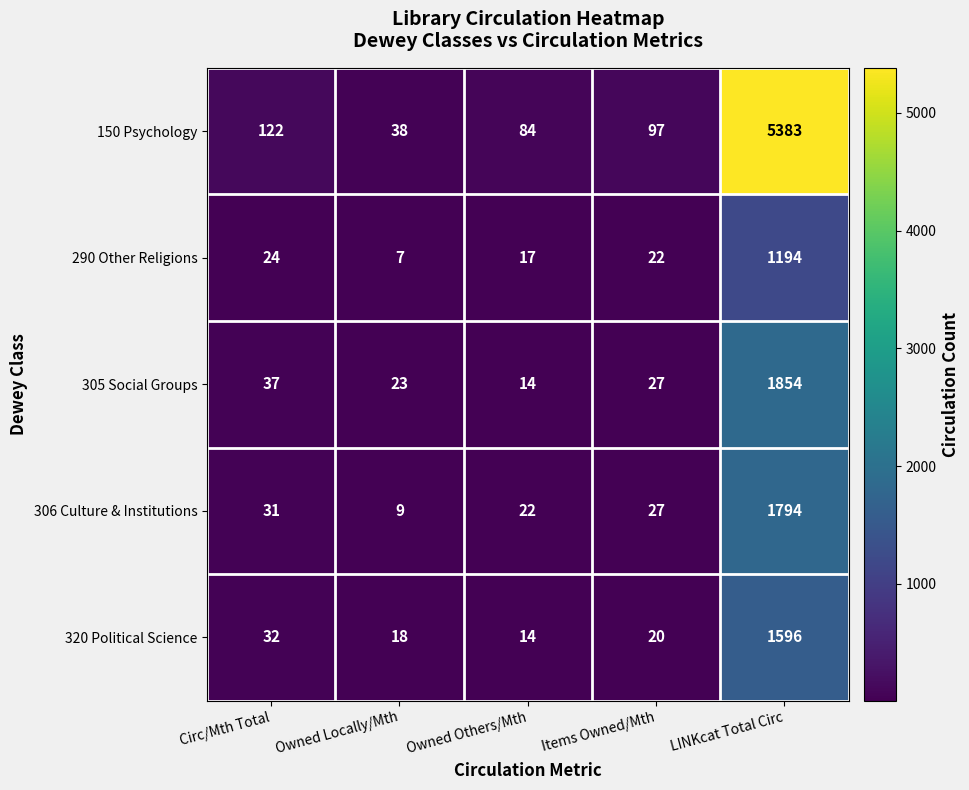

Reading right to left, extract all data points from this chart.

150 Psychology: 5383	97	84	38	122
290 Other Religions: 1194	22	17	7	24
305 Social Groups: 1854	27	14	23	37
306 Culture & Institutions: 1794	27	22	9	31
320 Political Science: 1596	20	14	18	32